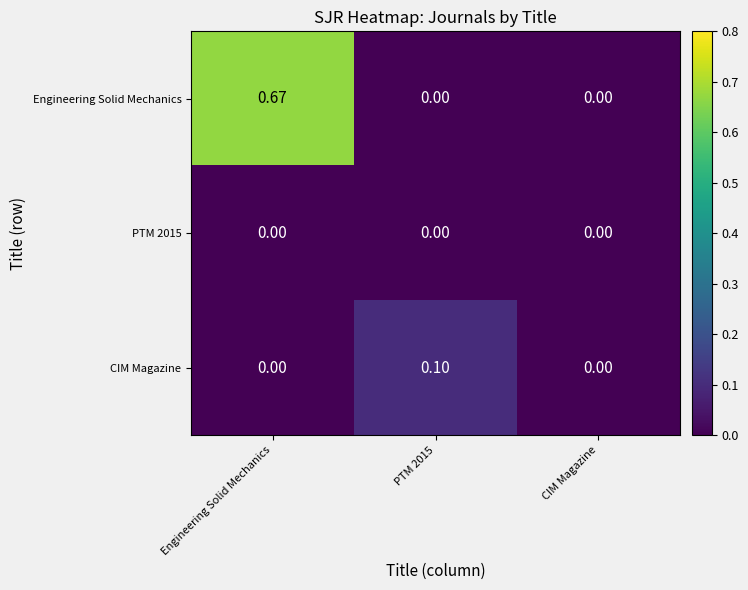

Which series has the largest range (max minus min)?

Engineering Solid Mechanics